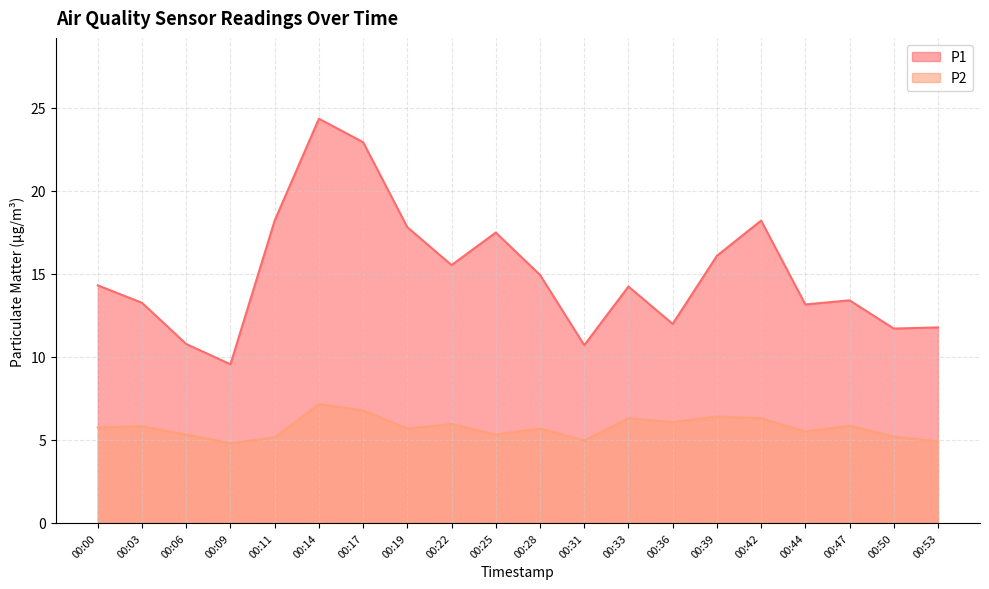

Where is the first local maximum for P1?

00:14